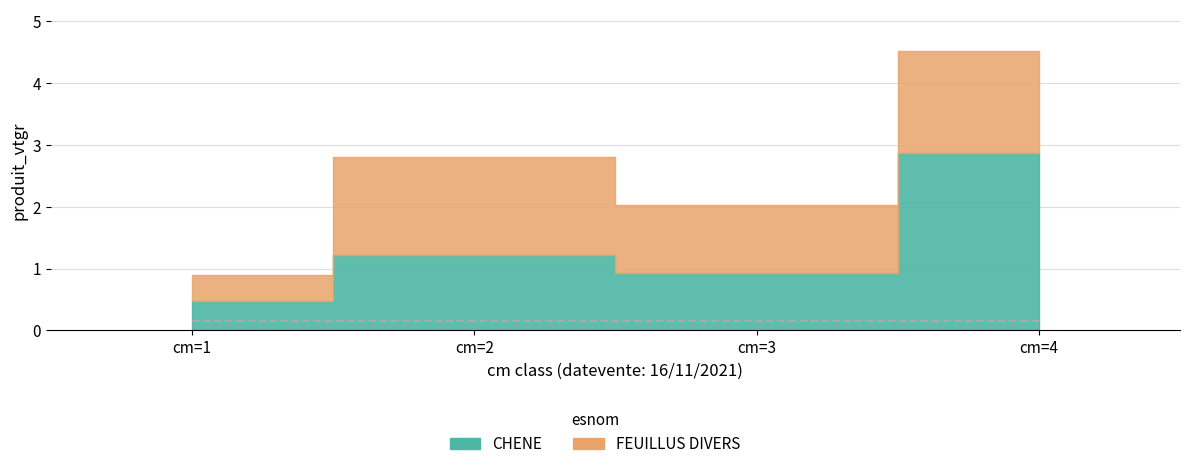

What is the value of the CHENE point at the 4th from the left?

2.9